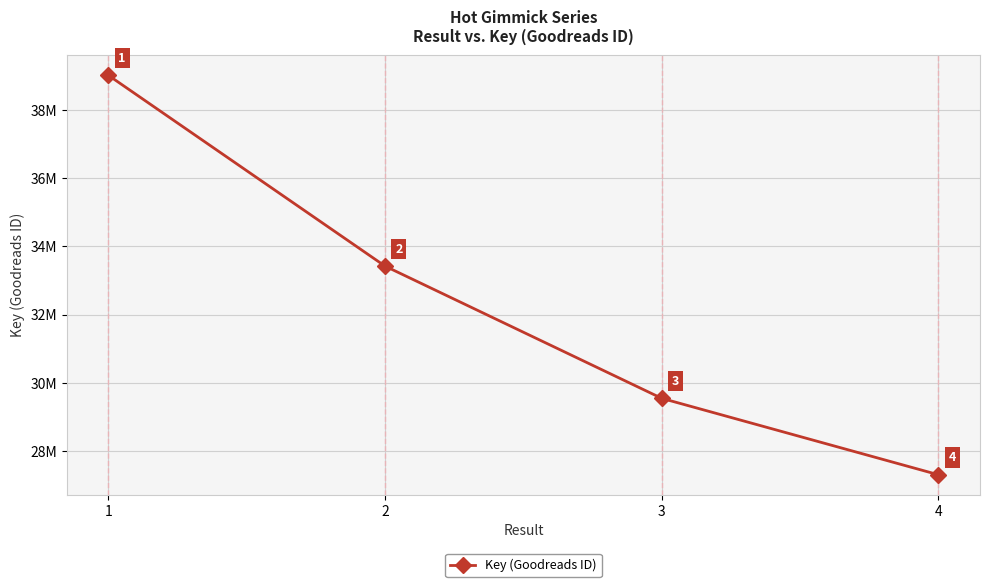

True or false: there are more than 1 points higher than both neighbors.

False